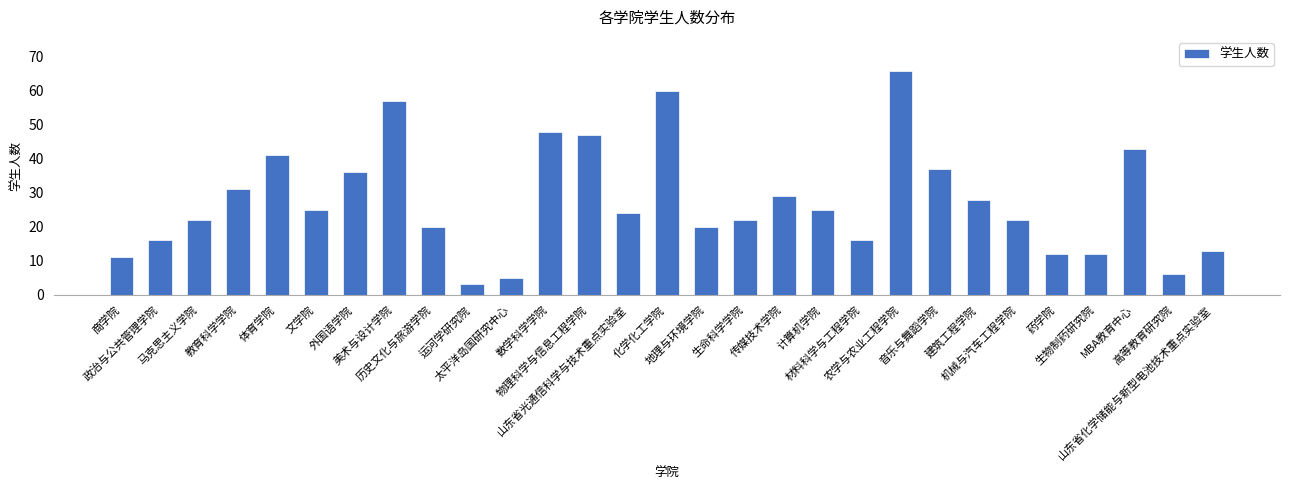

What is the average value?

27